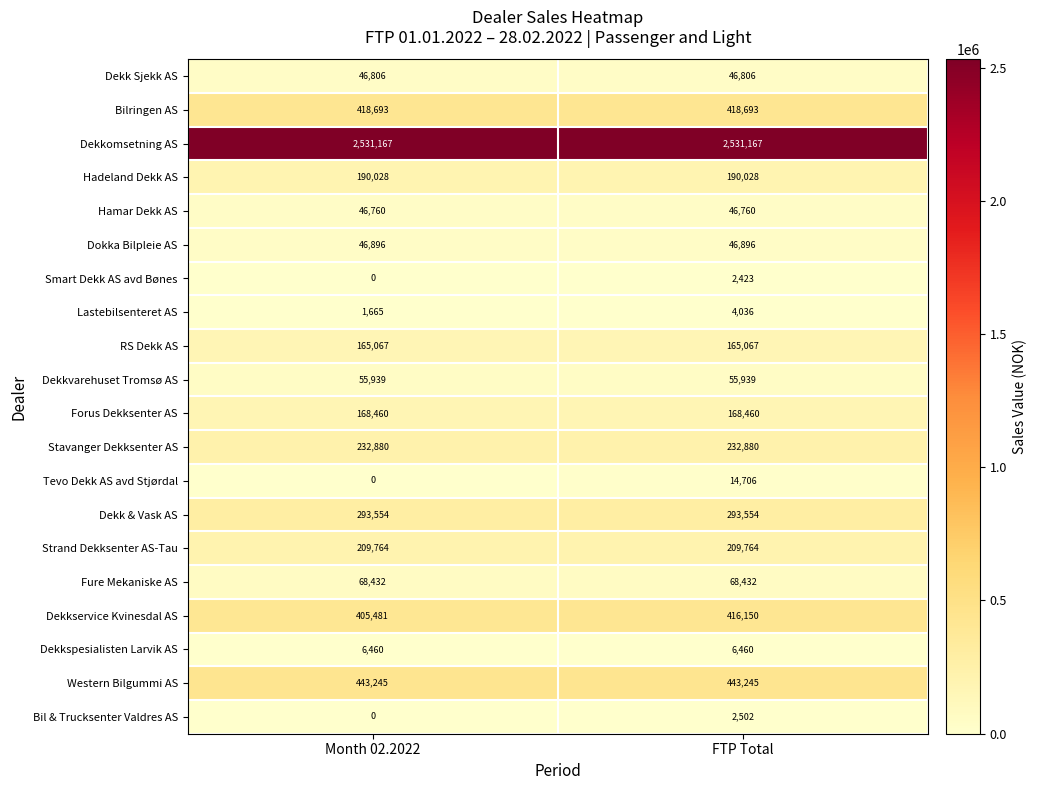

The Dekkspesialisten Larvik AS series shows 6460 at Month 02.2022. True or false?

True